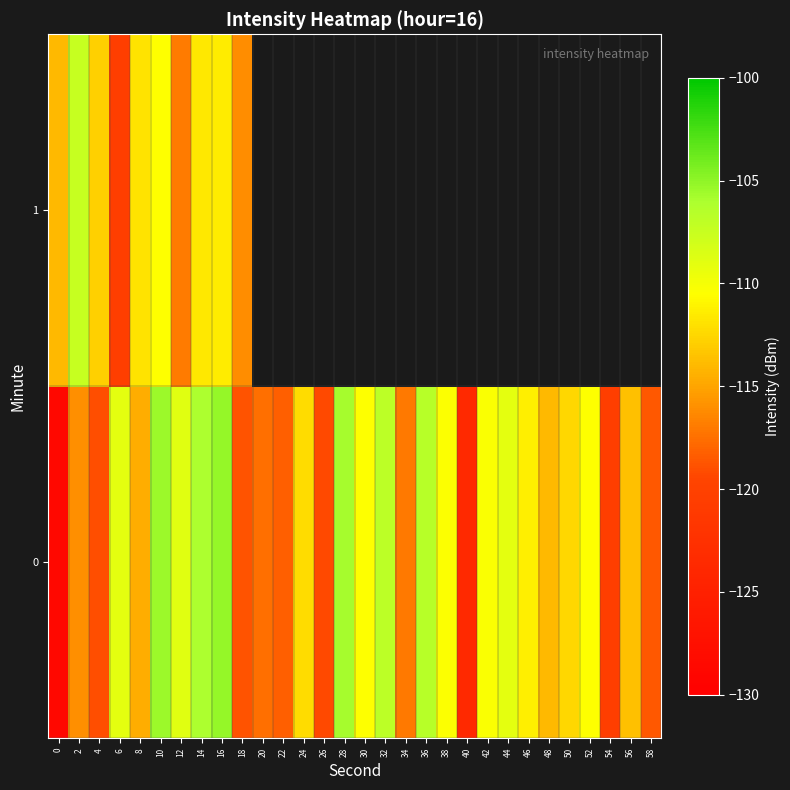

What is the difference between the 0 values at 38 and 10?

4.9